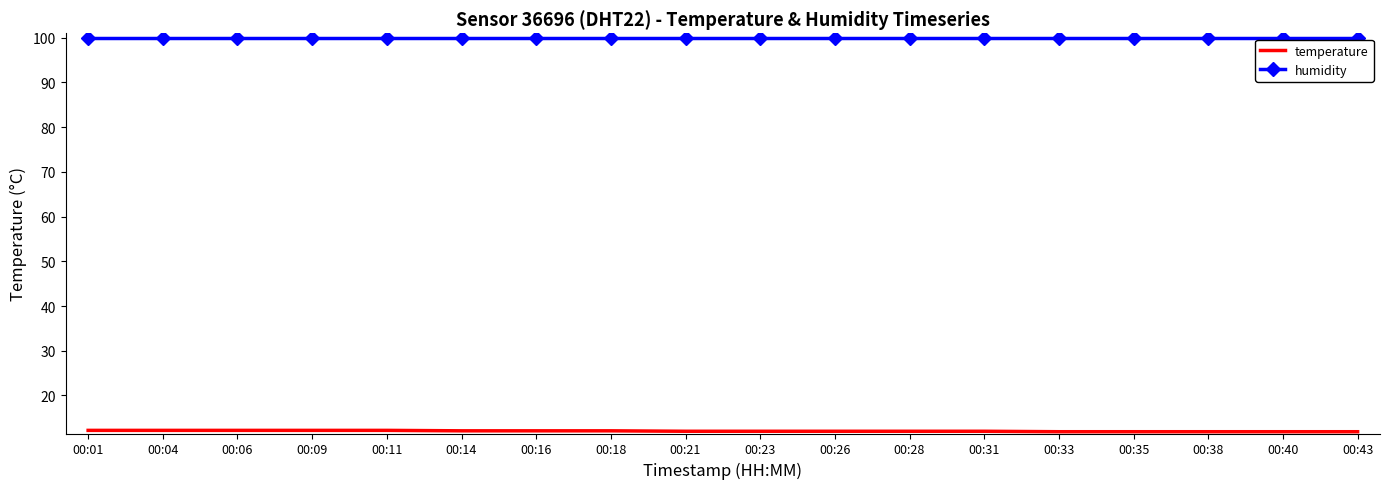

What is the total value across all series at 00:14?

112.0